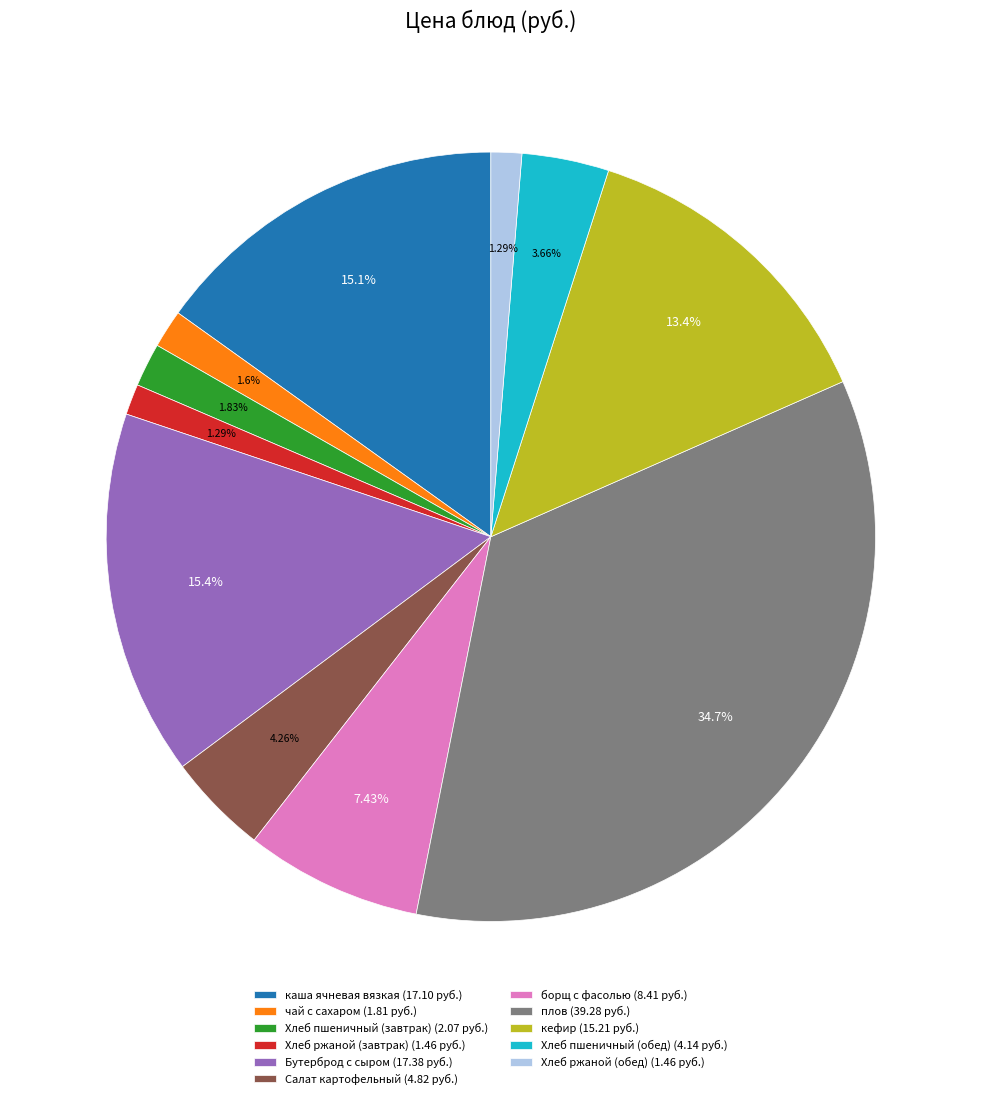

What percentage is the плов slice, to the nearest percent?

35%